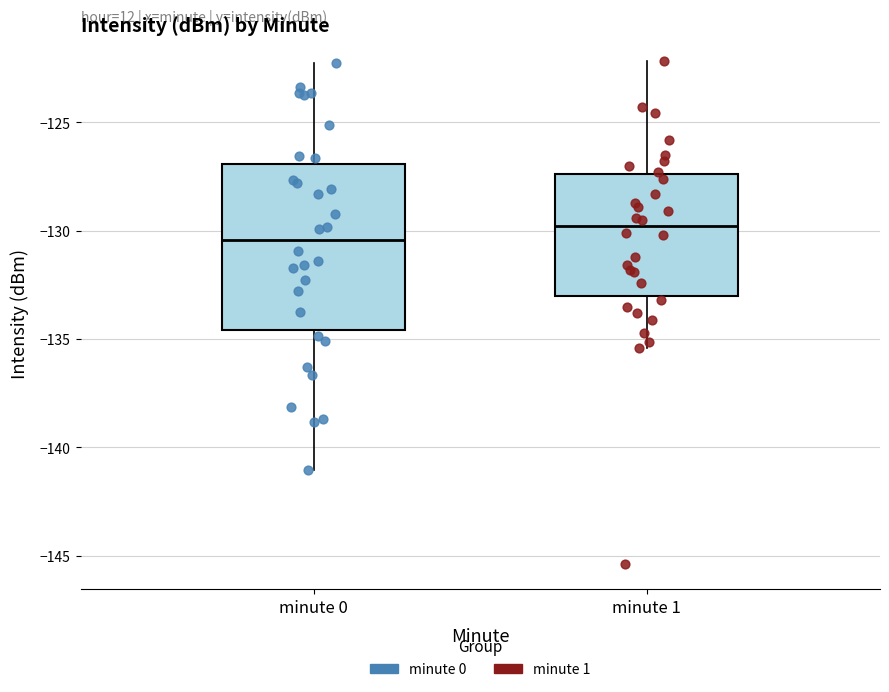

Which box is the tallest, from its lower edge to its upper edge?

minute 0